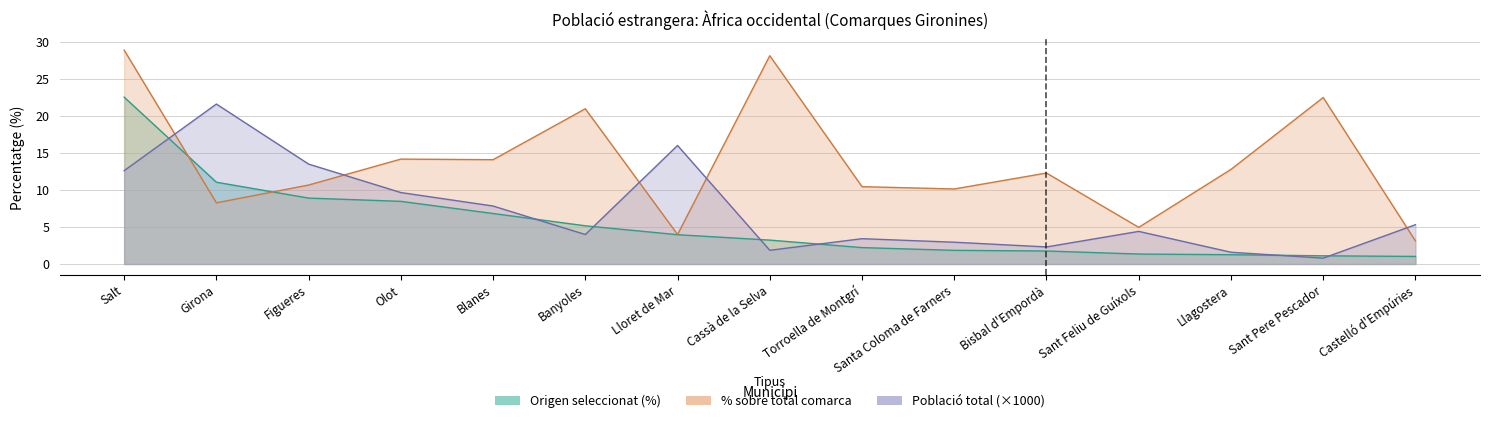

At which category does the chart reach its peak across all series?

Salt